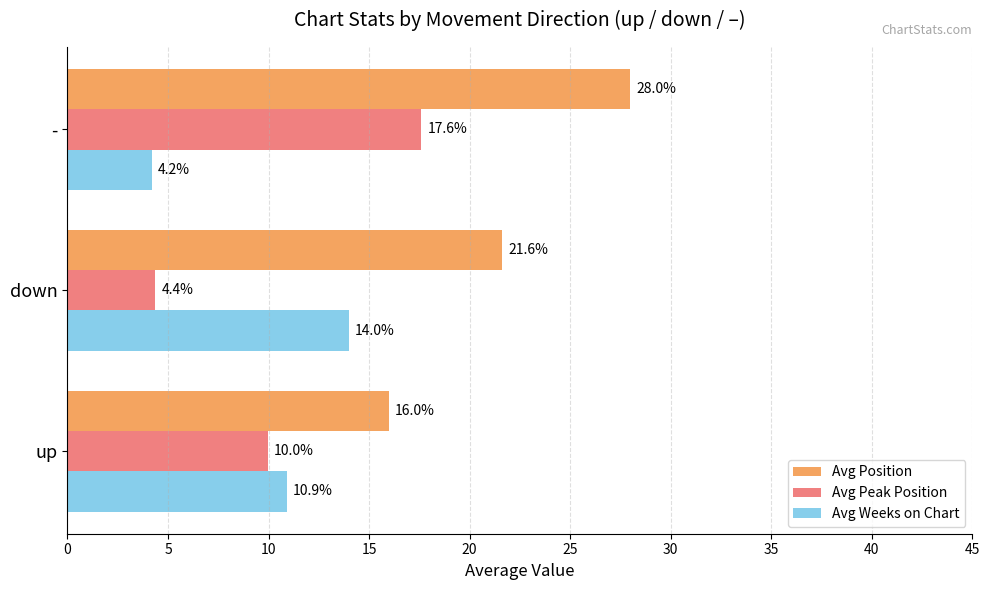

True or false: Avg Weeks on Chart has a value of 4.4 at up.

False